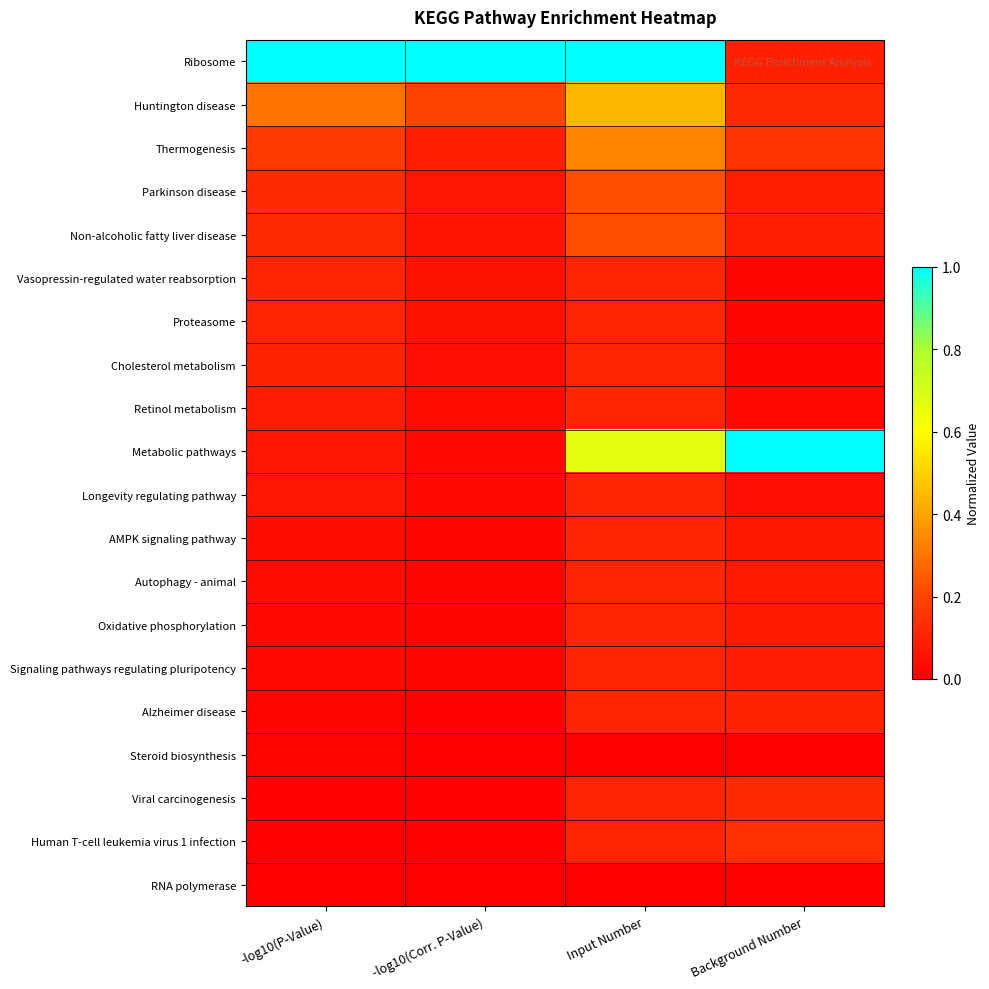

Between -log10(P-Value) and Input Number, which is larger?

-log10(P-Value)